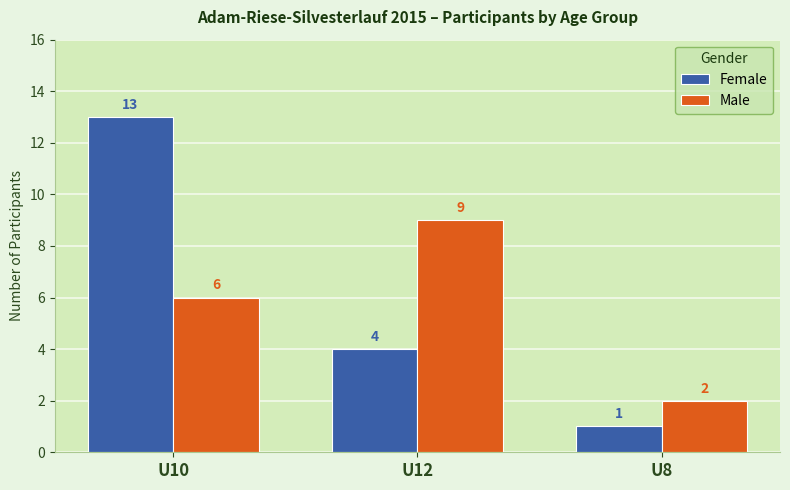

Rank the series by their average value, from highest to lowest.

Female, Male